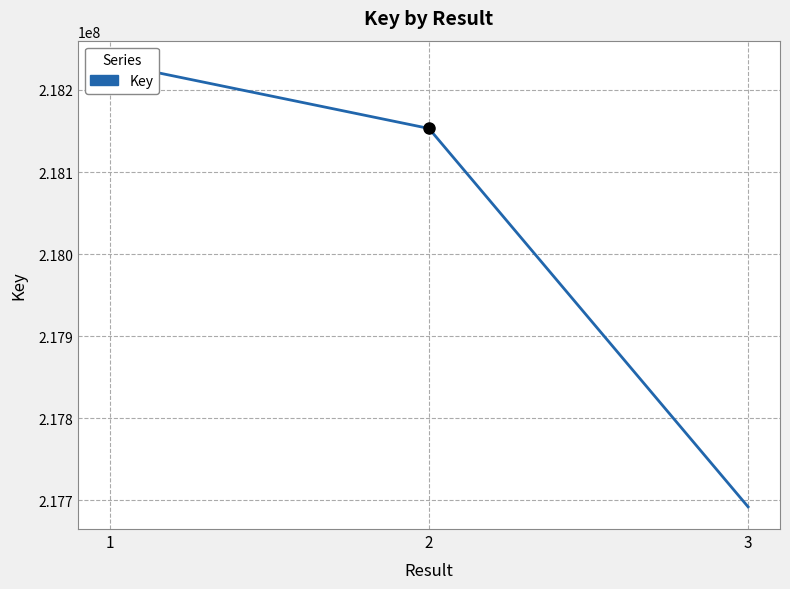

Reading left to right, extract all data points from this chart.

218232916	218153051	217692259